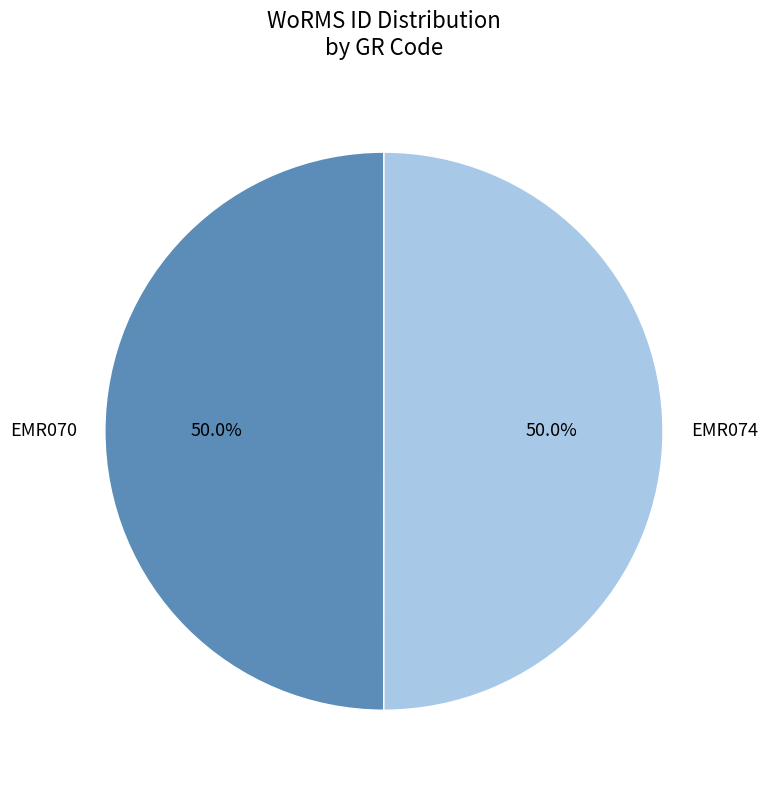

What portion of the pie excludes EMR070?

50.0%